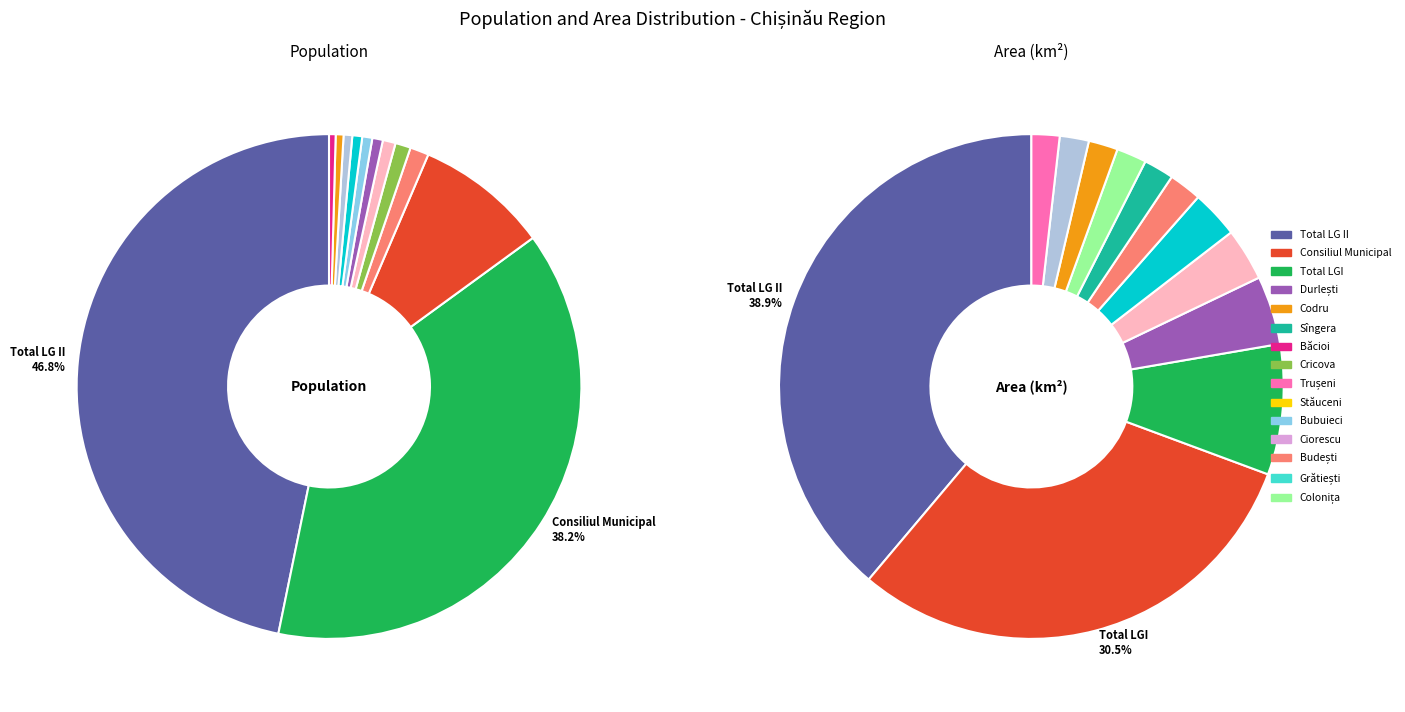

Rank the series by their maximum value, from highest to lowest.

Population, Area